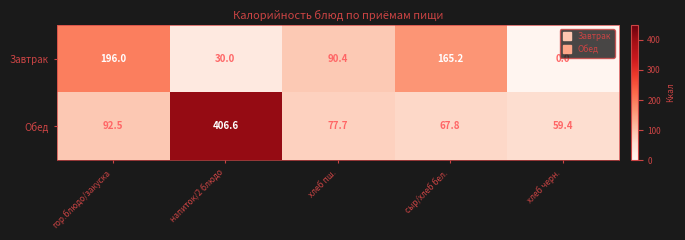

Count the number of categories in the chart.

5